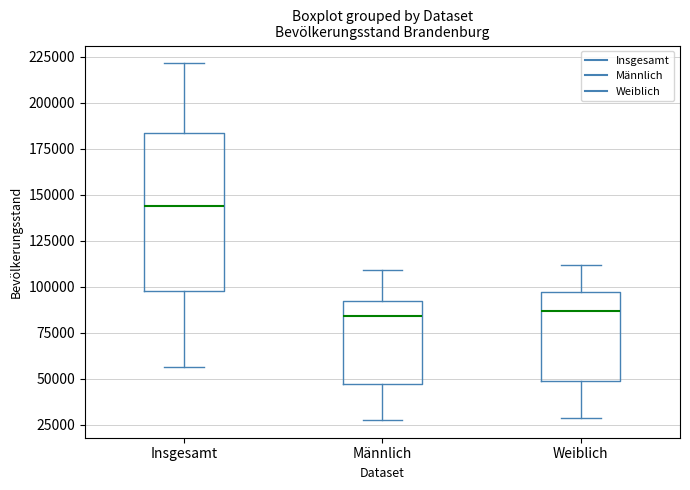

Which box is the tallest, from its lower edge to its upper edge?

Insgesamt